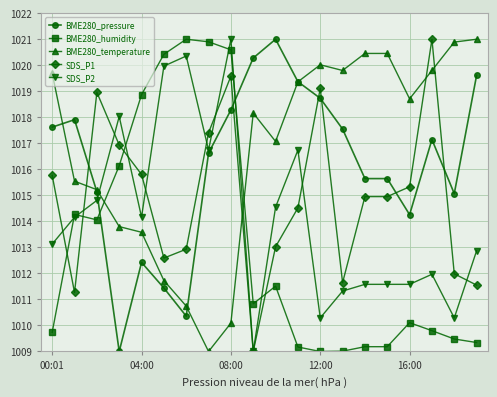

List the series in order of their overall mean, lowest first.

BME280_humidity, SDS_P2, SDS_P1, BME280_pressure, BME280_temperature